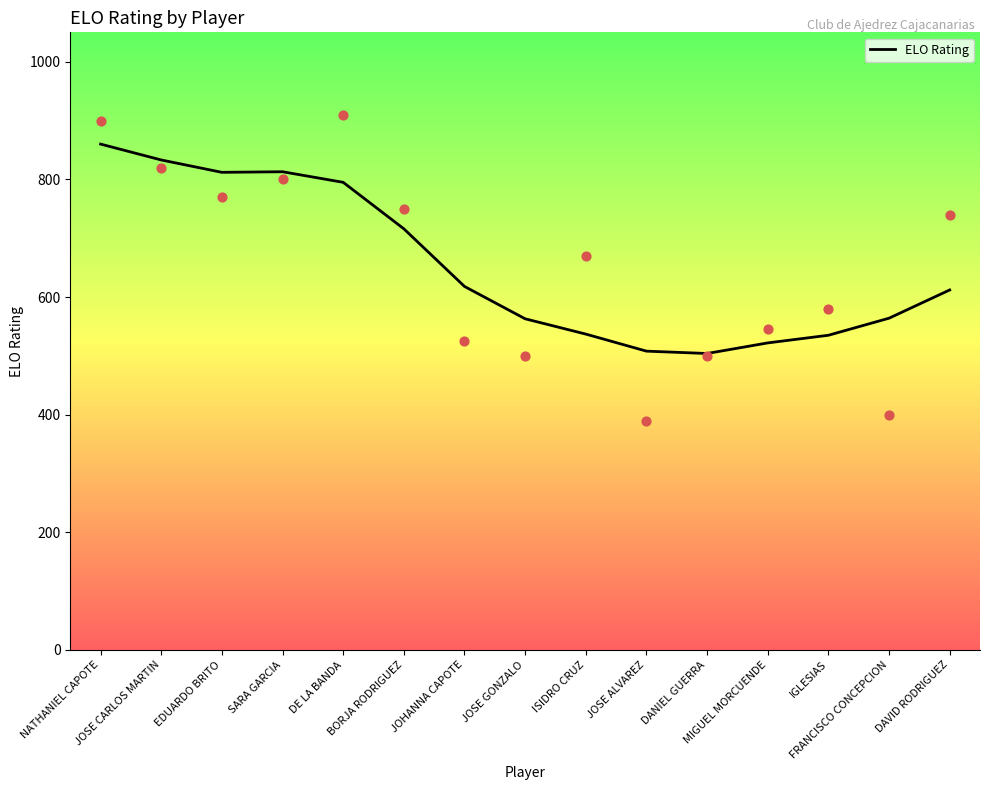

Approximately how many times larger is the value at DE LA BANDA compared to MIGUEL MORCUENDE?

1.5